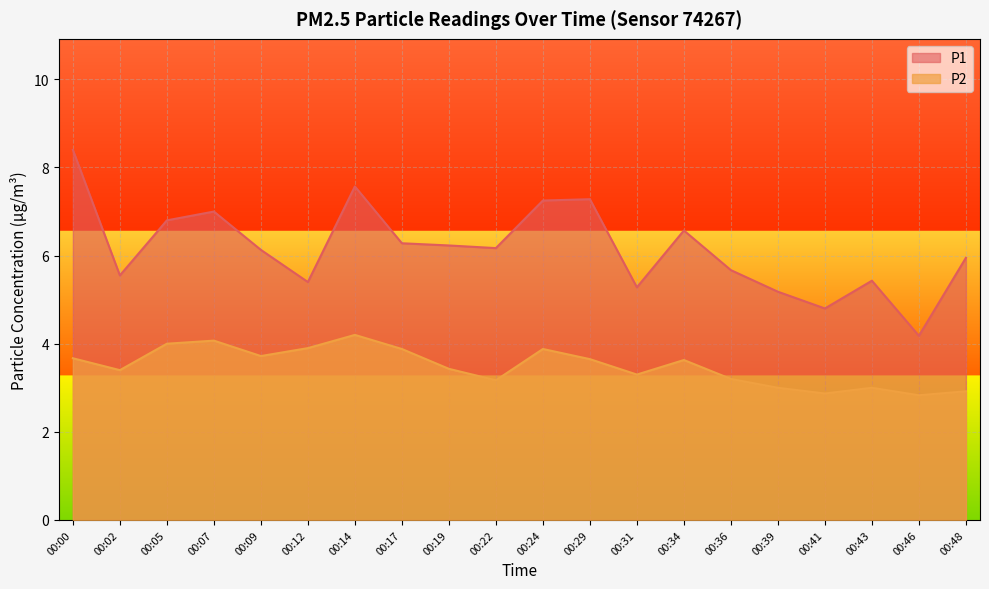

What is the sum of all P1 values?

123.1